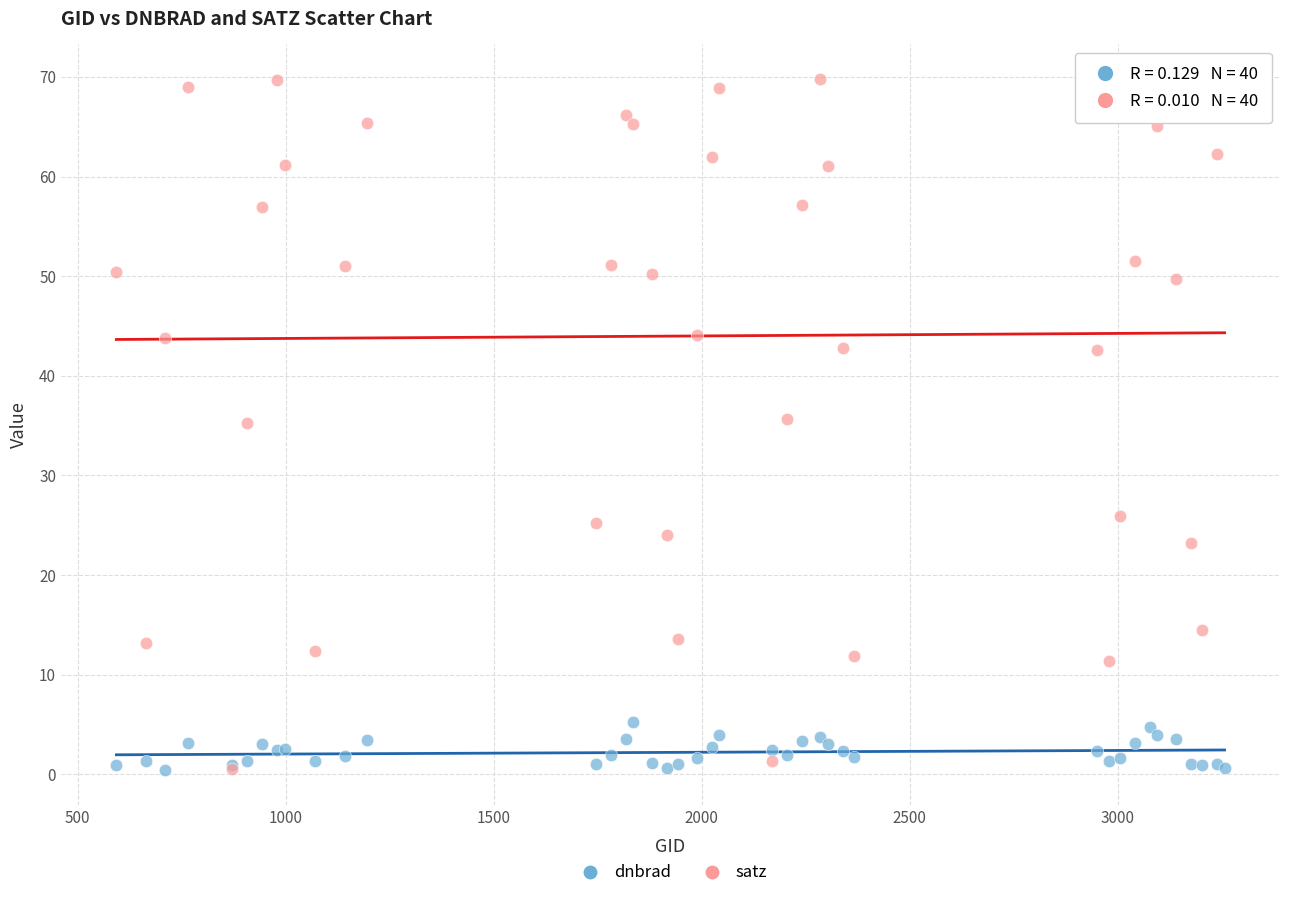

What are all the series names shown in the legend?

dnbrad, satz